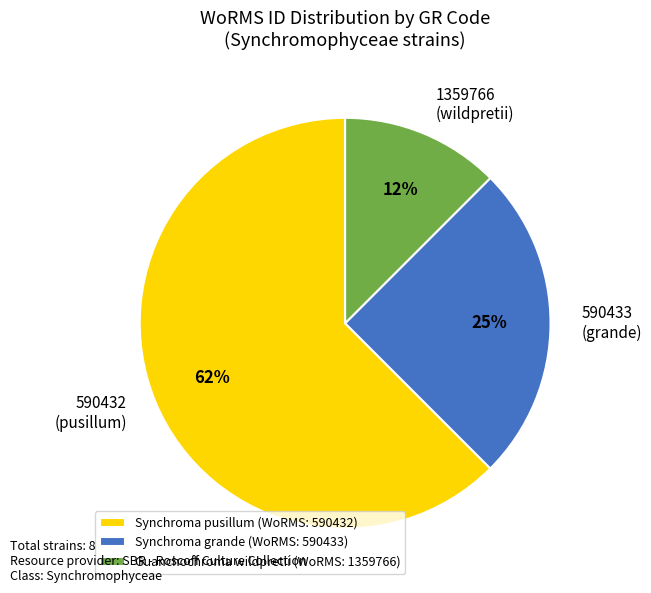

Is there a majority slice in this chart?

Yes